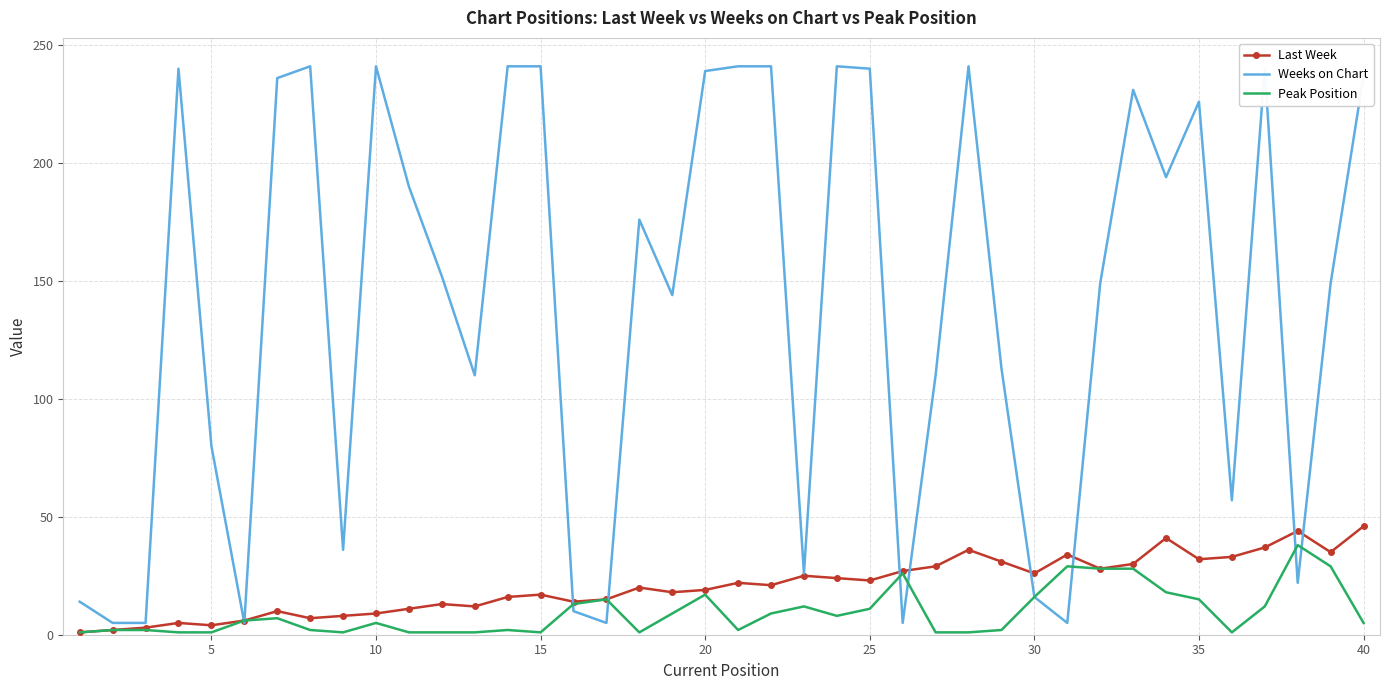

Which series has the widest spread of values?

Weeks on Chart